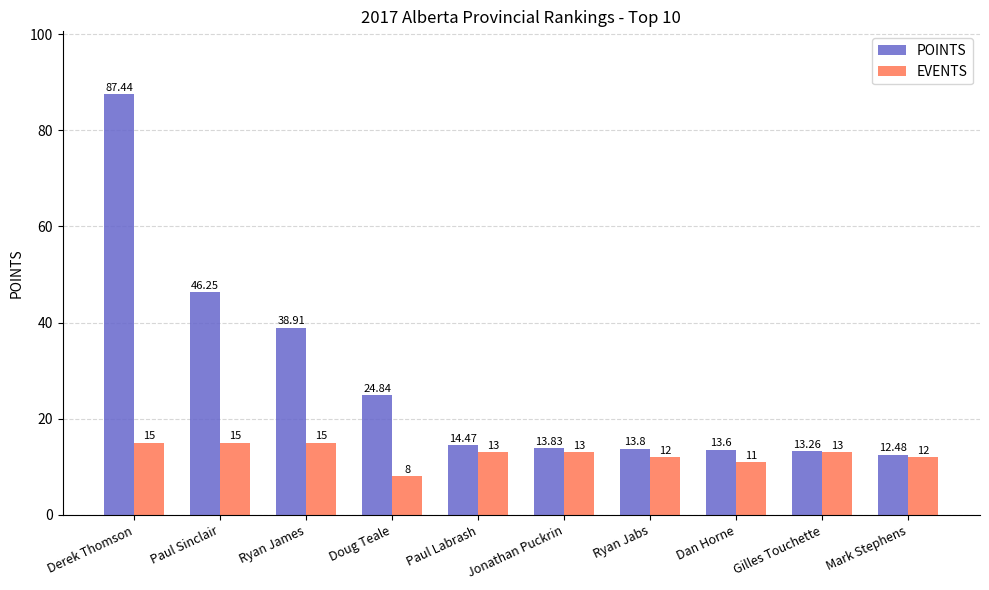

Which series changed the most between Dan Horne and Mark Stephens?

POINTS